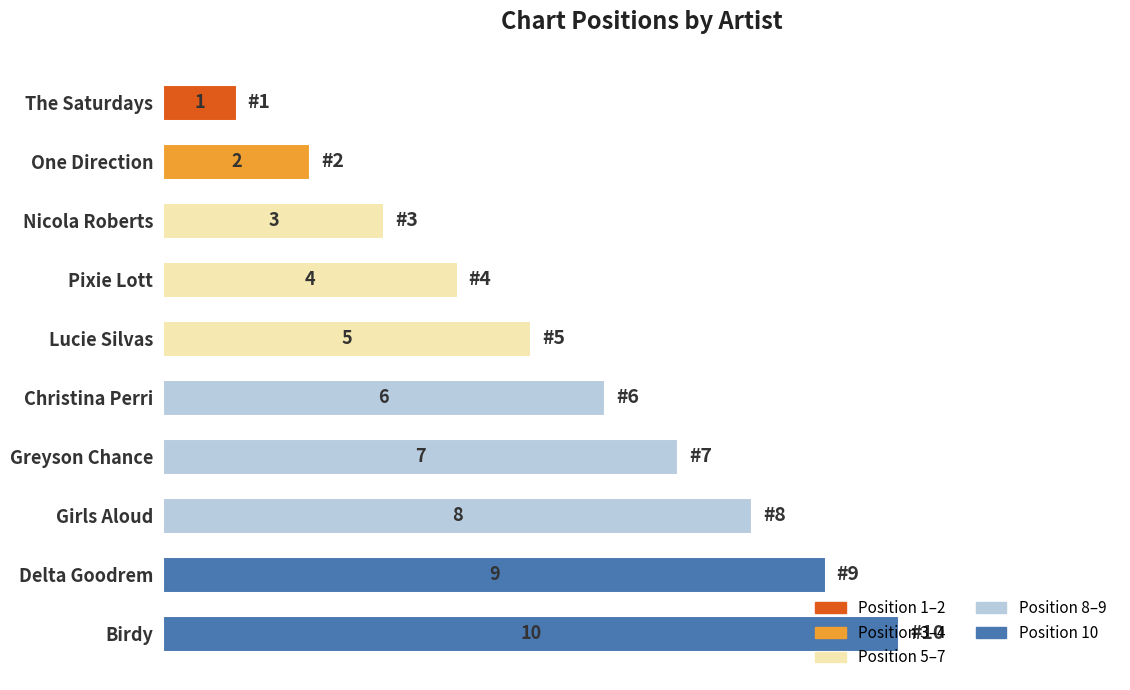

What is the sum of all values?

55